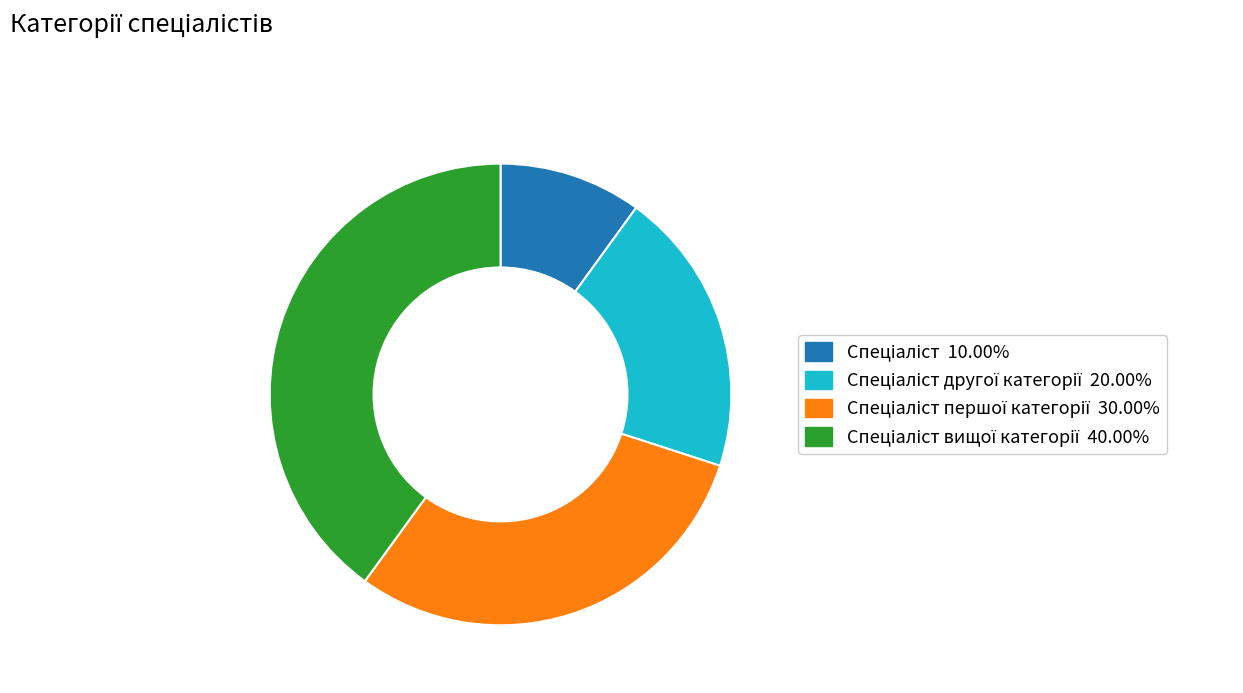

Does any single category account for the majority?

No